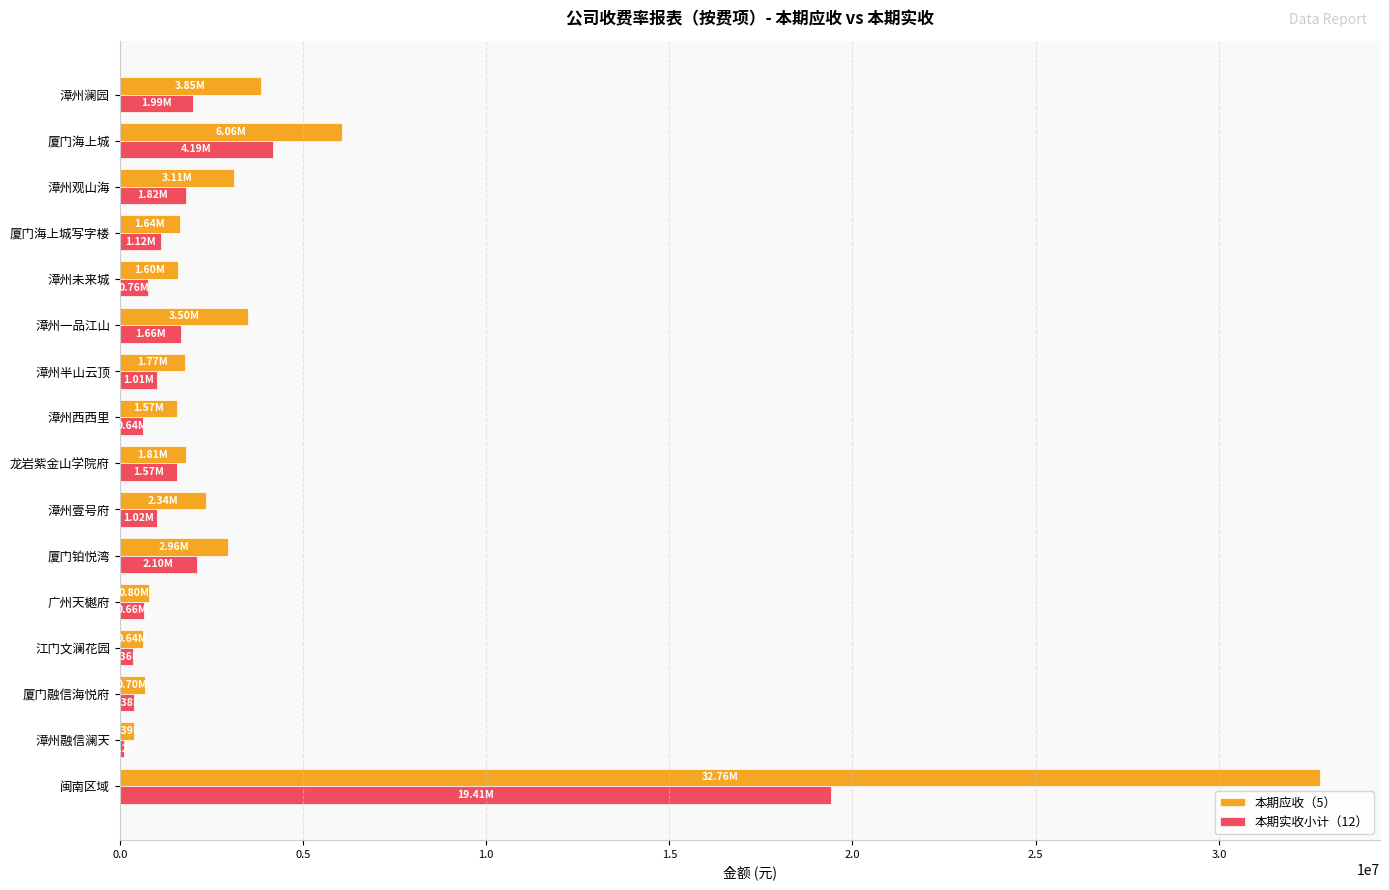

What is the spread (max minus min) of values at 漳州澜园?

1865243.3